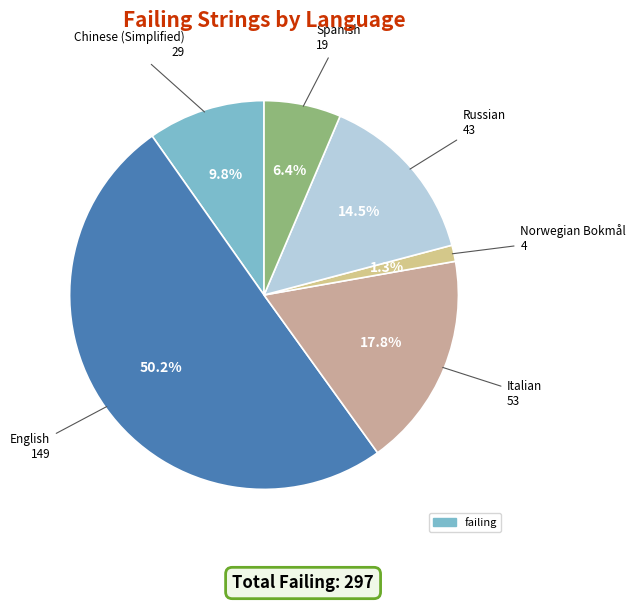

Is there a majority slice in this chart?

Yes